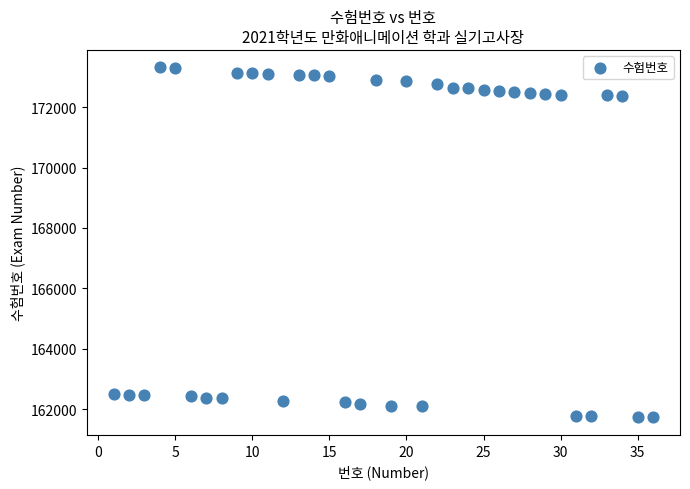

What is the range of X values (max minus min)?

35